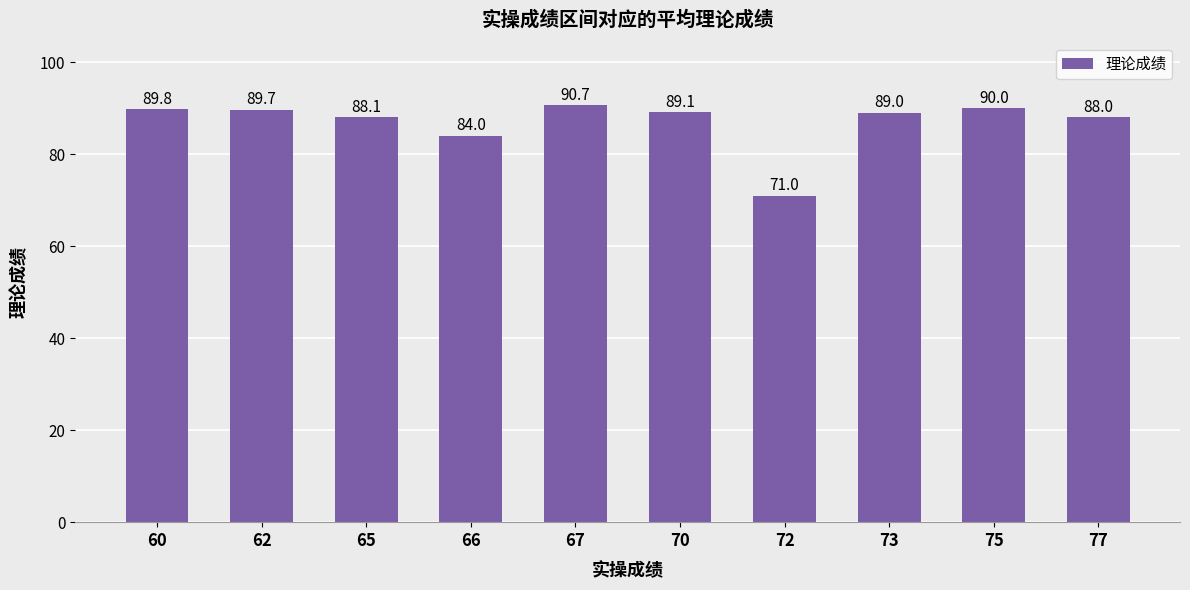

Rank the categories by value from highest to lowest.

67, 75, 60, 62, 70, 73, 65, 77, 66, 72